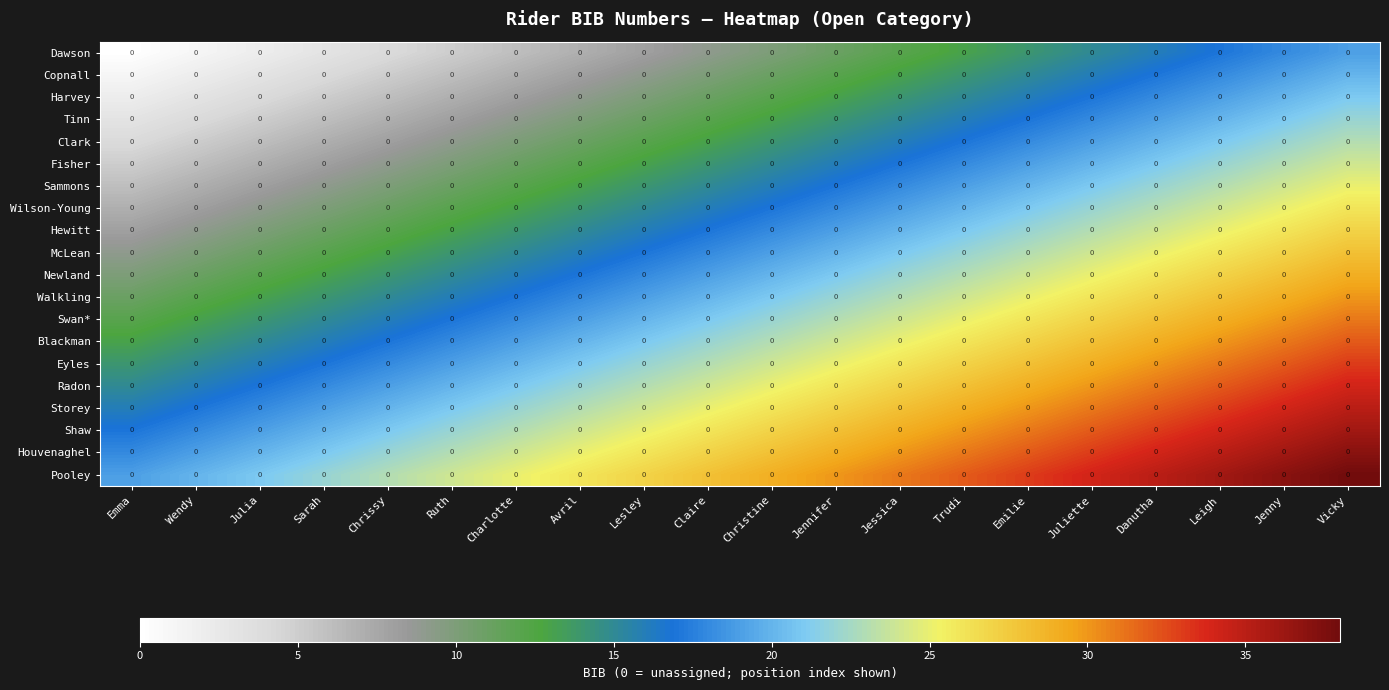

Between Vicky and Emilie, which is larger?

Vicky